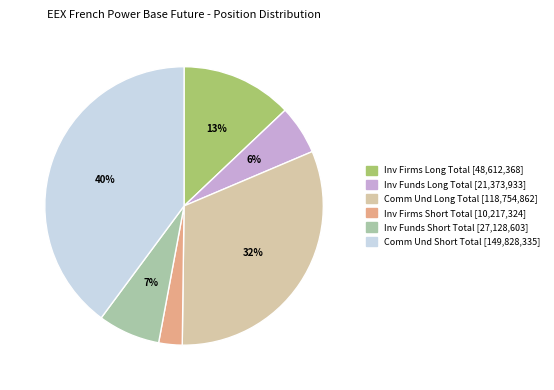

What is the ratio of the value at Inv Firms Short Total [10,217,324] to the value at Inv Funds Short Total [27,128,603]?

0.4